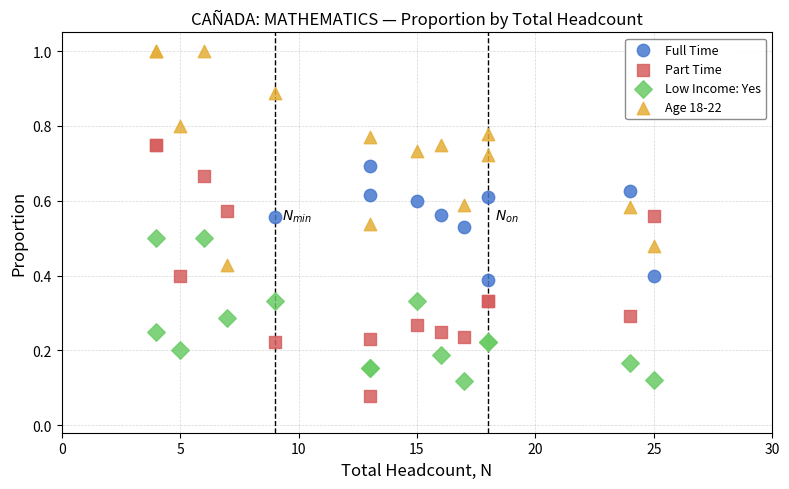

Which series has the largest Y range (max minus min)?

Part Time